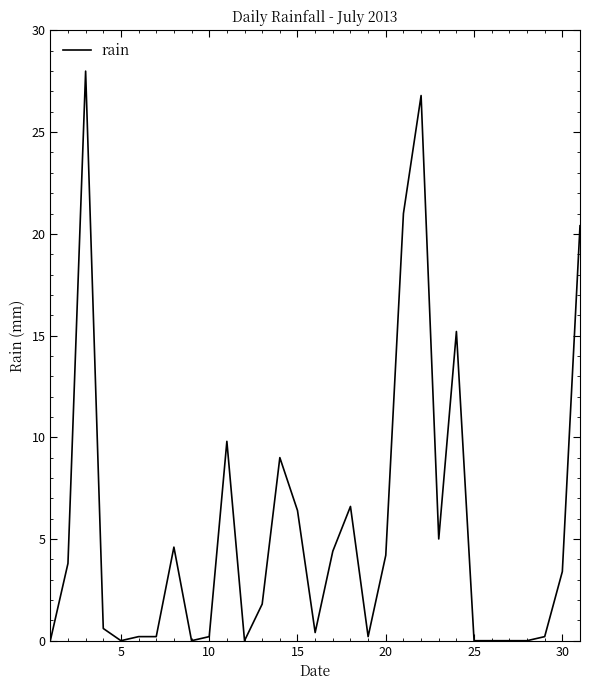

What is the difference between the maximum and minimum values?

28.0